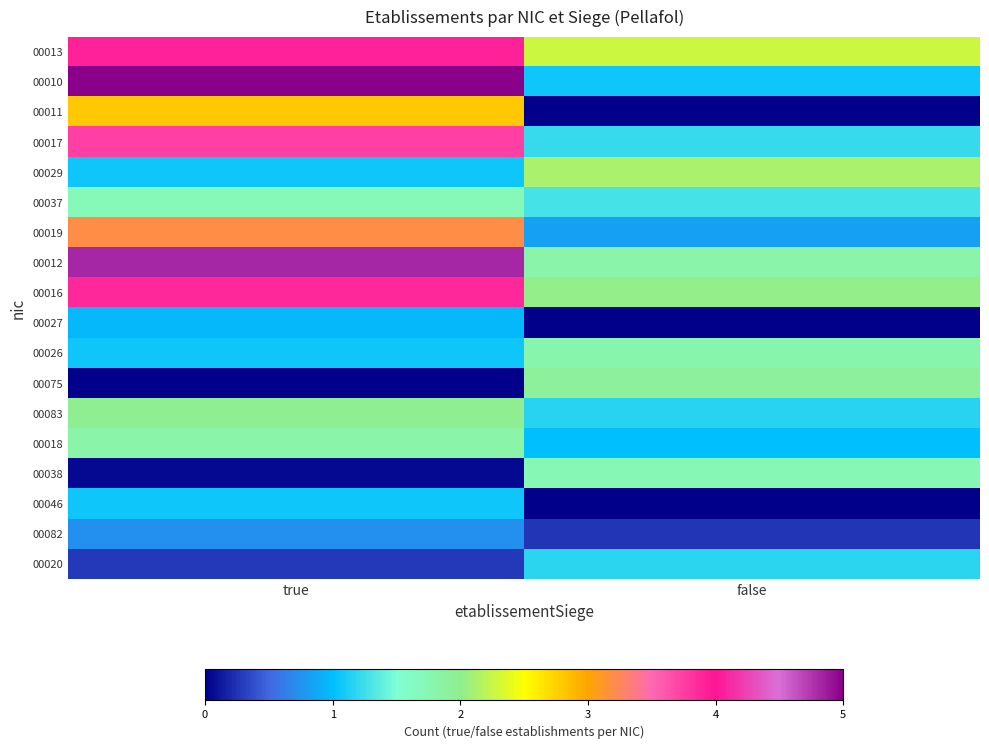

Rank the series by their maximum value, from lowest to highest.

00082, 00027, 00046, 00020, 00037, 00038, 00026, 00018, 00075, 00083, 00029, 00011, 00019, 00017, 00016, 00013, 00012, 00010